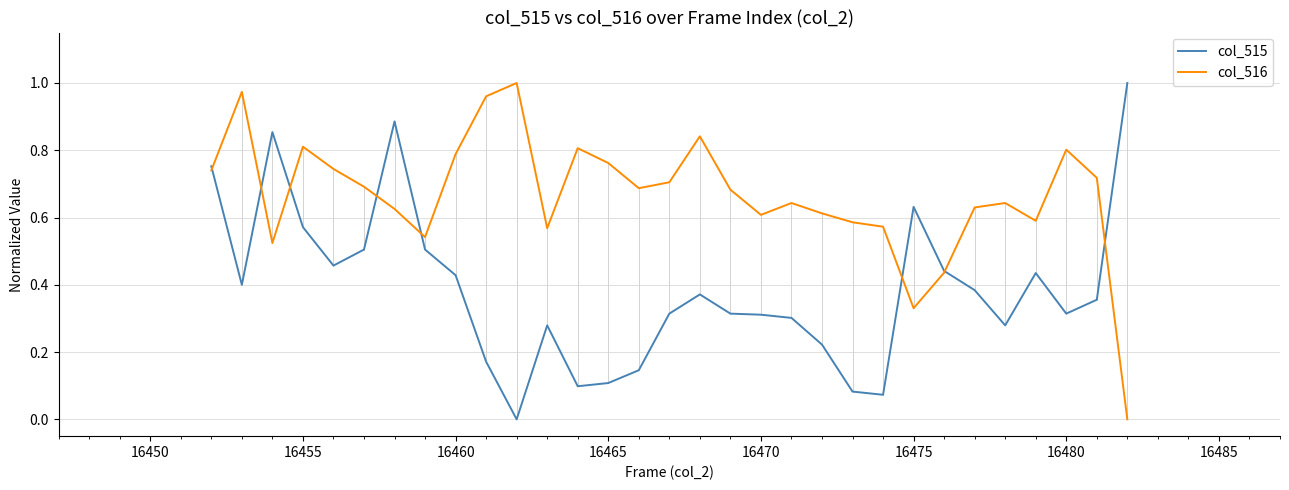

How many values in the col_516 series exceed 0?

30